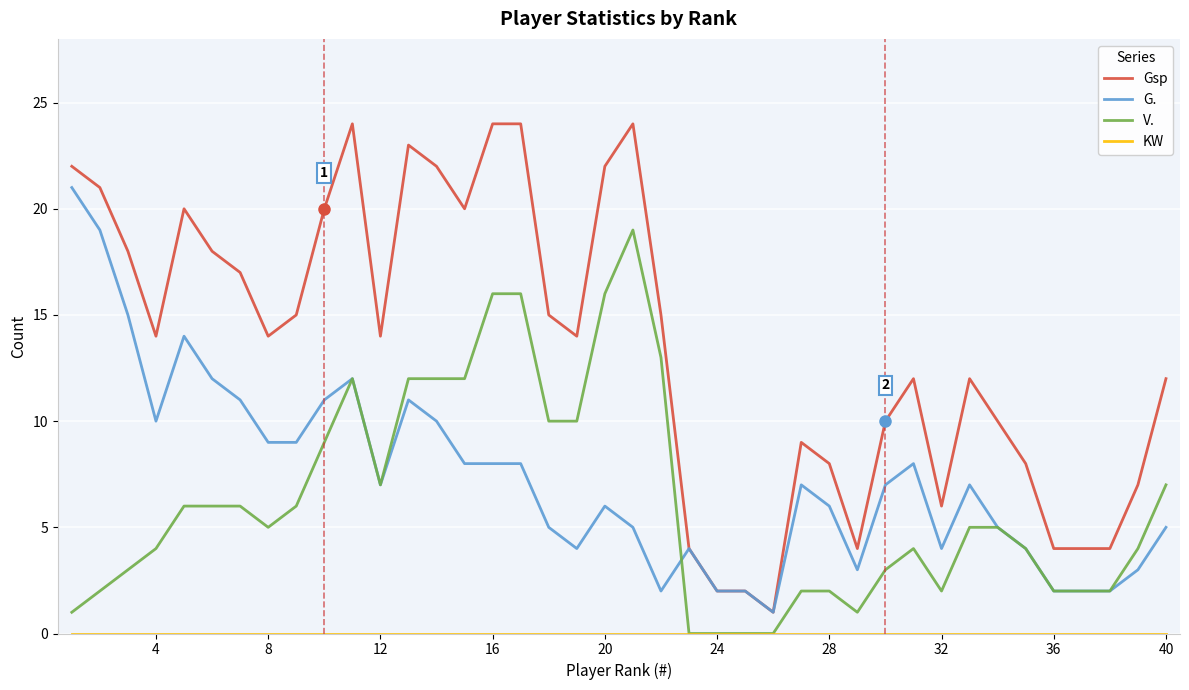

Does the chart display data point markers on the line(s)?

No